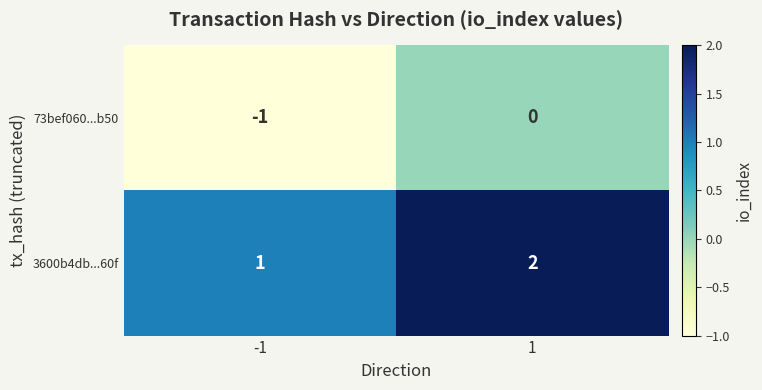

At which category is the sum across all series the highest?

1